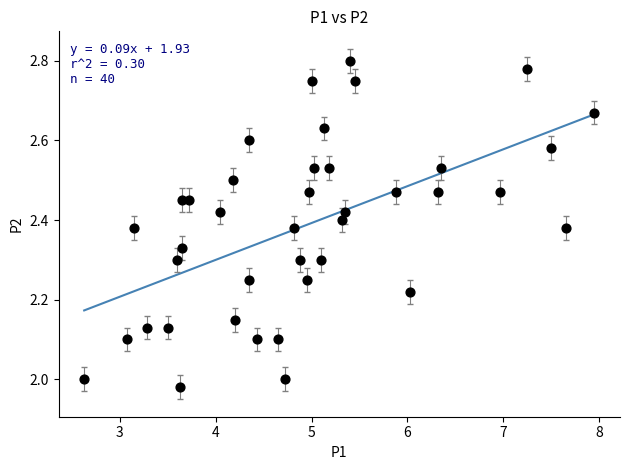

What is the range of X values (max minus min)?

5.3